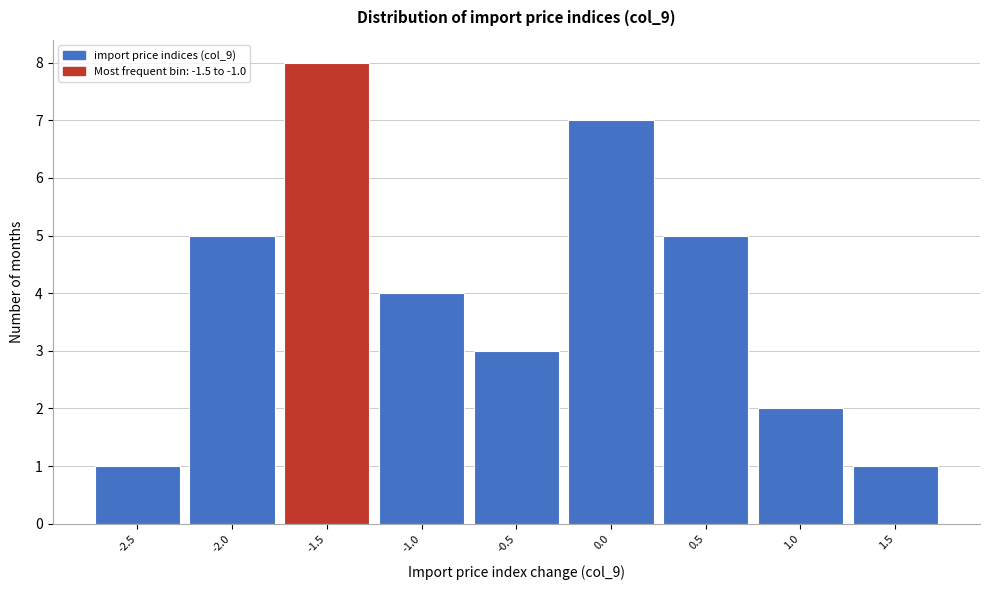

Reading left to right, extract all data points from this chart.

1	5	8	4	3	7	5	2	1